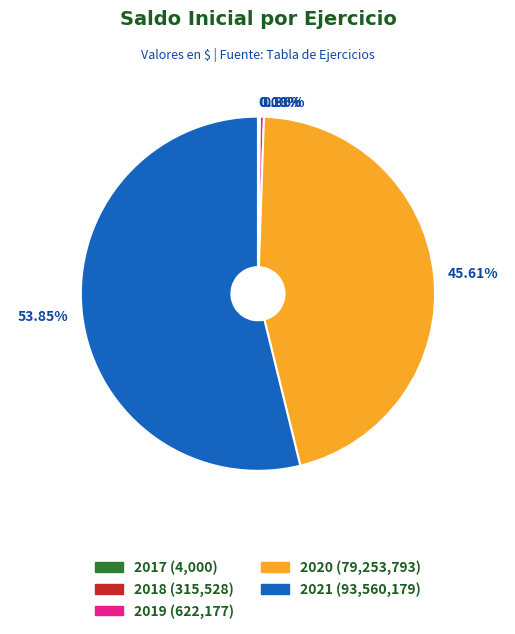

Which has a higher value, 45.61% or 0.36%?

45.61%